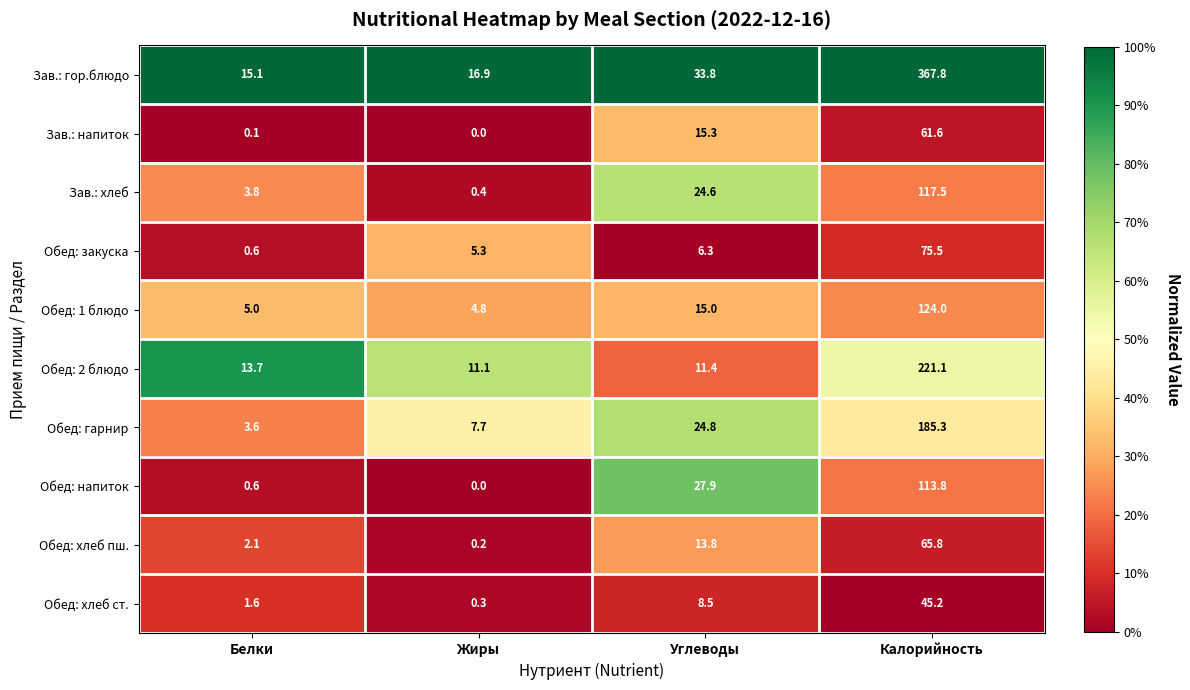

Is the value of Зав.: хлеб at Жиры greater than the value of Зав.: гор.блюдо at Белки?

No